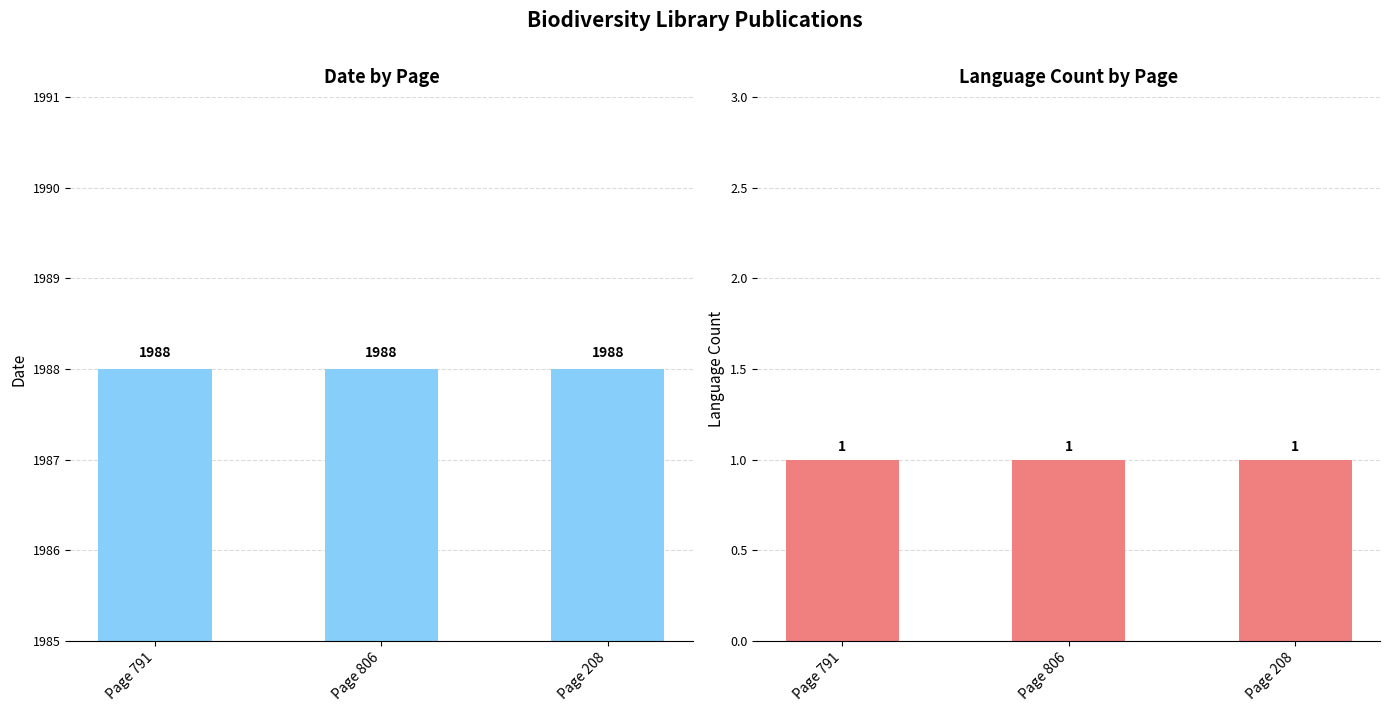

Reading left to right, transcribe all the data shown in this chart.

Date: Page 791=1988	Page 806=1988	Page 208=1988
Language Count: Page 791=1	Page 806=1	Page 208=1